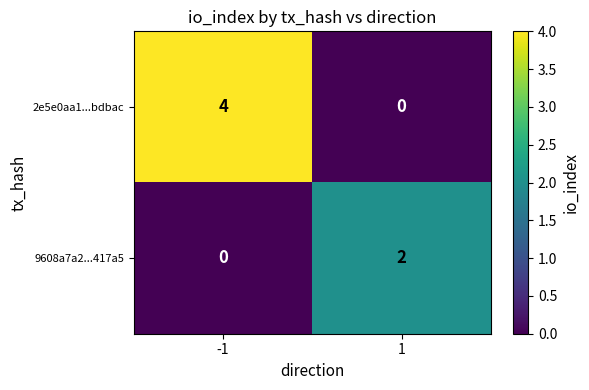

What is the difference between the maximum and minimum values in the 2e5e0aa1...bdbac series?

4